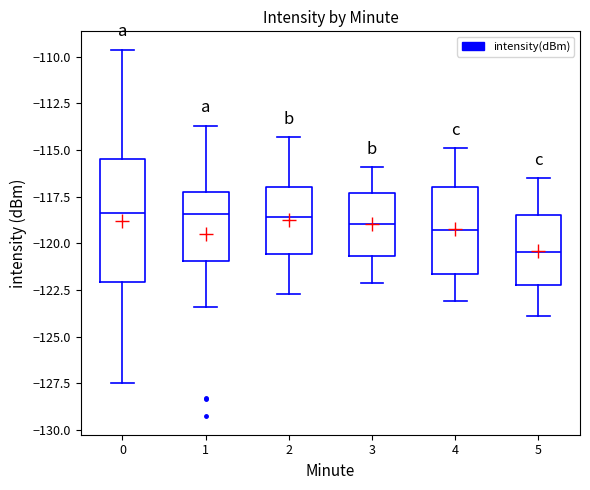

Which box is the tallest, from its lower edge to its upper edge?

0